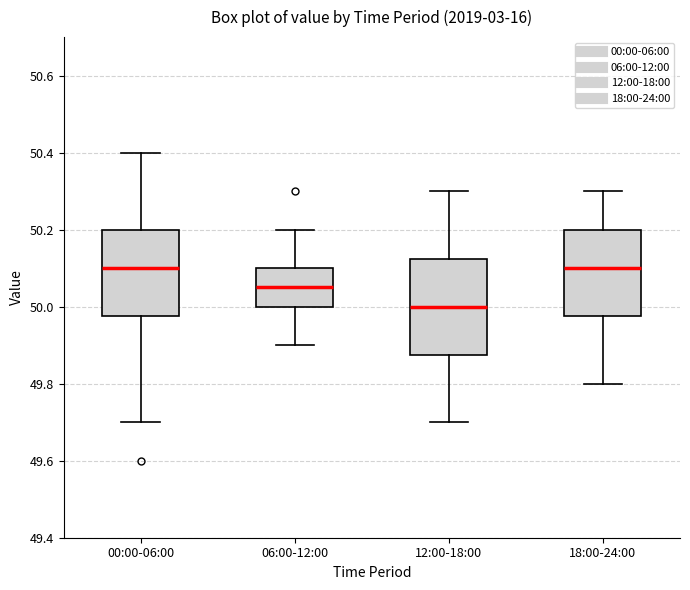

Reading left to right, read every box against the y-axis: the position of its median line, the range the box covers, and the ends of its whiskers. The values are not printed on the chart, so give them approximately, as read against the axis.

00:00-06:00: median 50.10, box 49.98 to 50.20, whiskers 49.70 to 50.40
06:00-12:00: median 50.06, box 50.00 to 50.10, whiskers 49.90 to 50.20
12:00-18:00: median 50.00, box 49.88 to 50.12, whiskers 49.70 to 50.30
18:00-24:00: median 50.10, box 49.98 to 50.20, whiskers 49.80 to 50.30